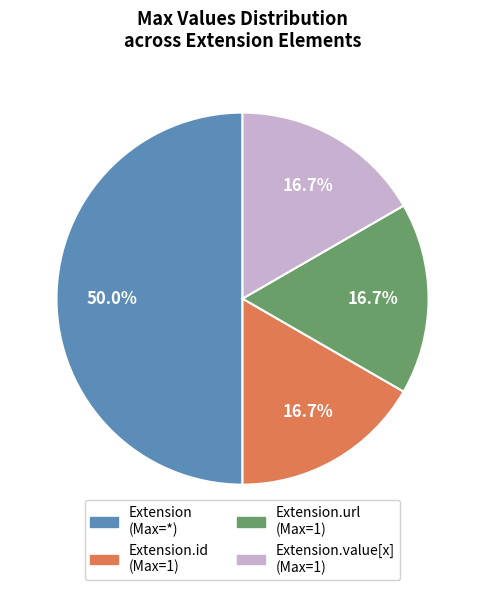

Count the number of slices in the pie.

4